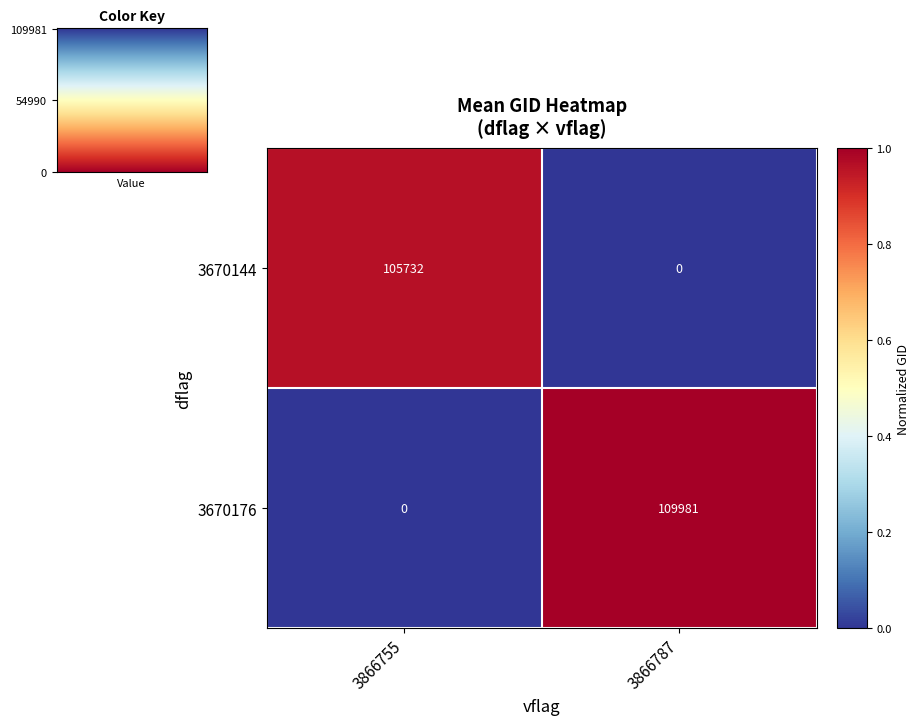

What is the average value of the 3670144 series?

52866